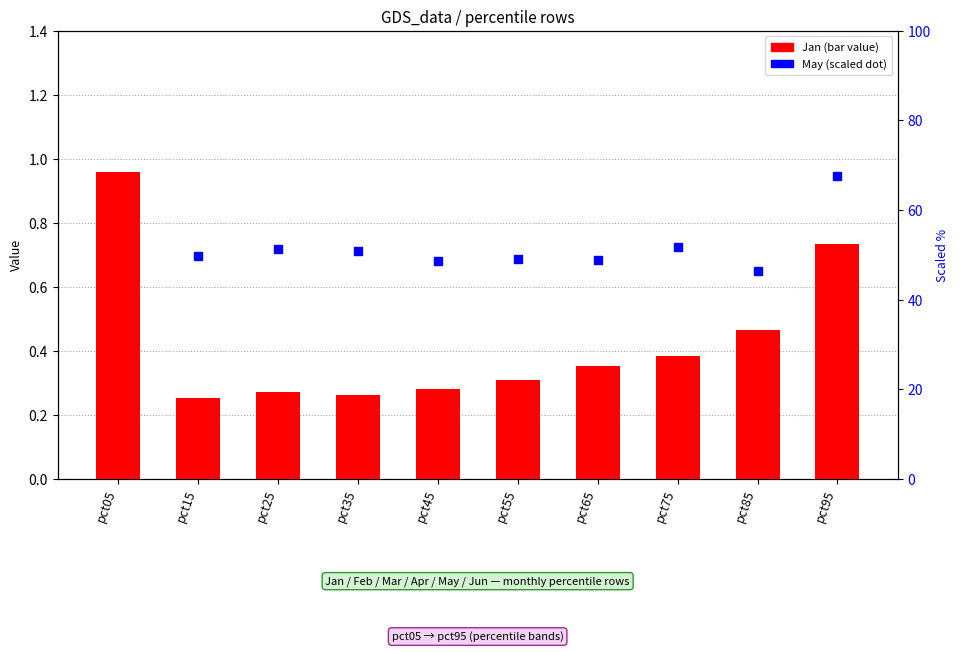

Is the value of Apr at pct95 greater than the value of Jan (bar) at pct95?

No